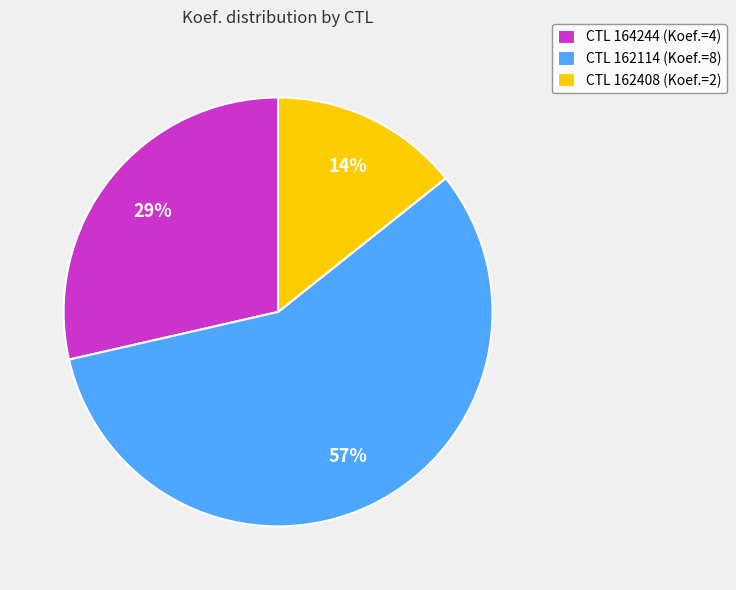

What is the ratio of the value at CTL 162408 (Koef.=2) to the value at CTL 164244 (Koef.=4)?

0.5